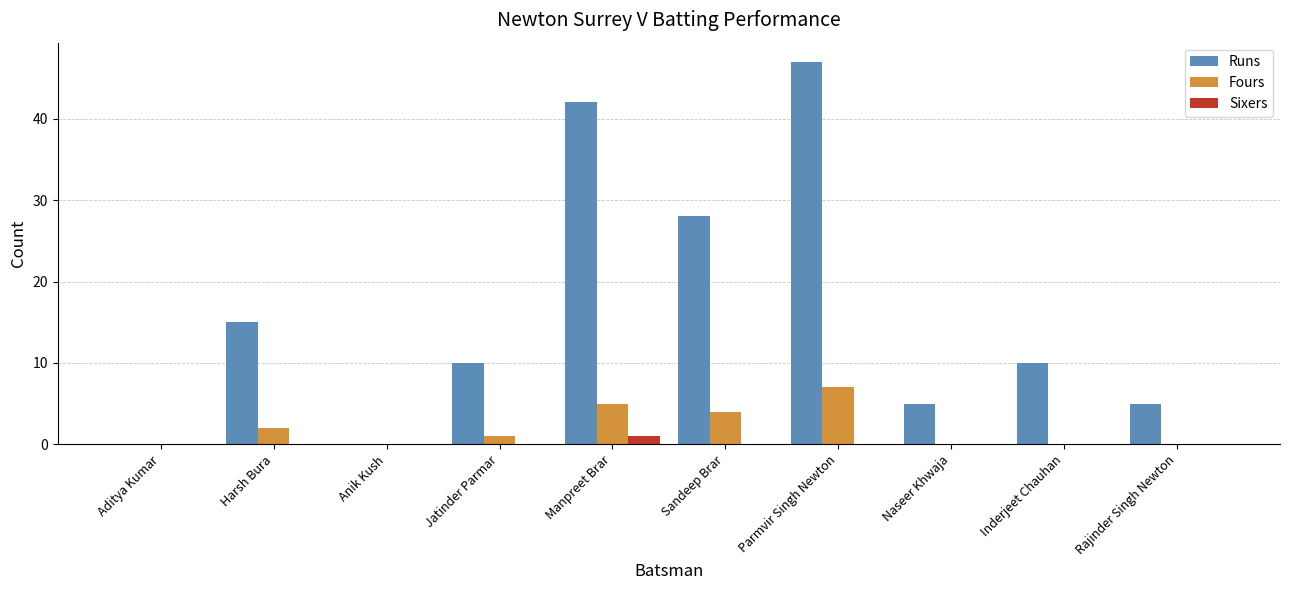

What is the average value of the Runs series?

16